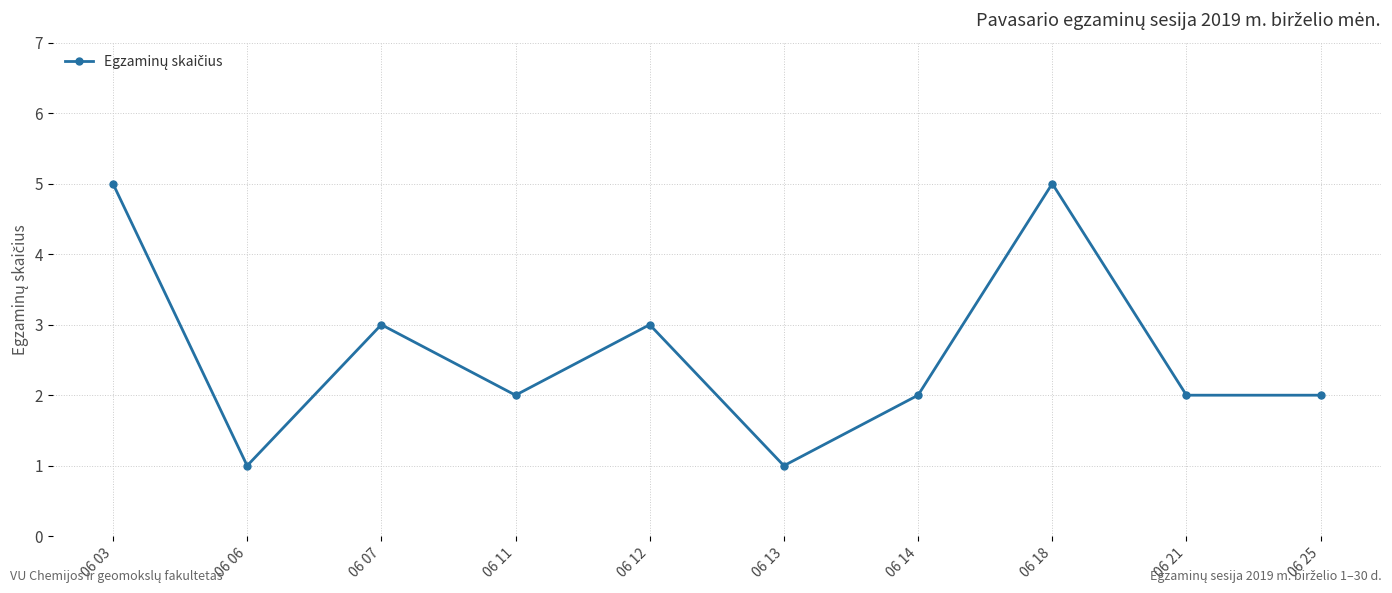

What is the ratio of the value at 06 07 to the value at 06 14?

1.5